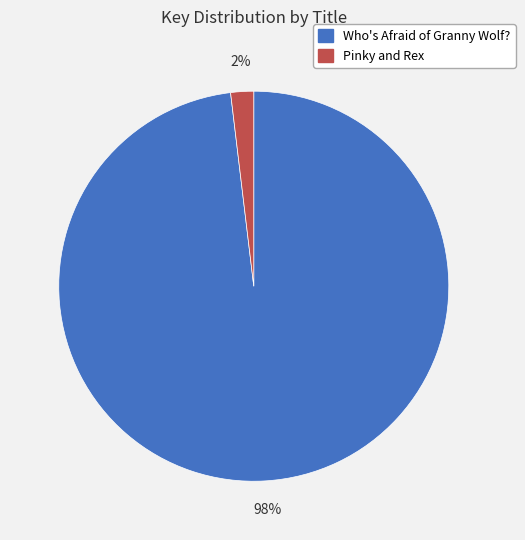

Is it true that Pinky and Rex is 2% of the pie?

True